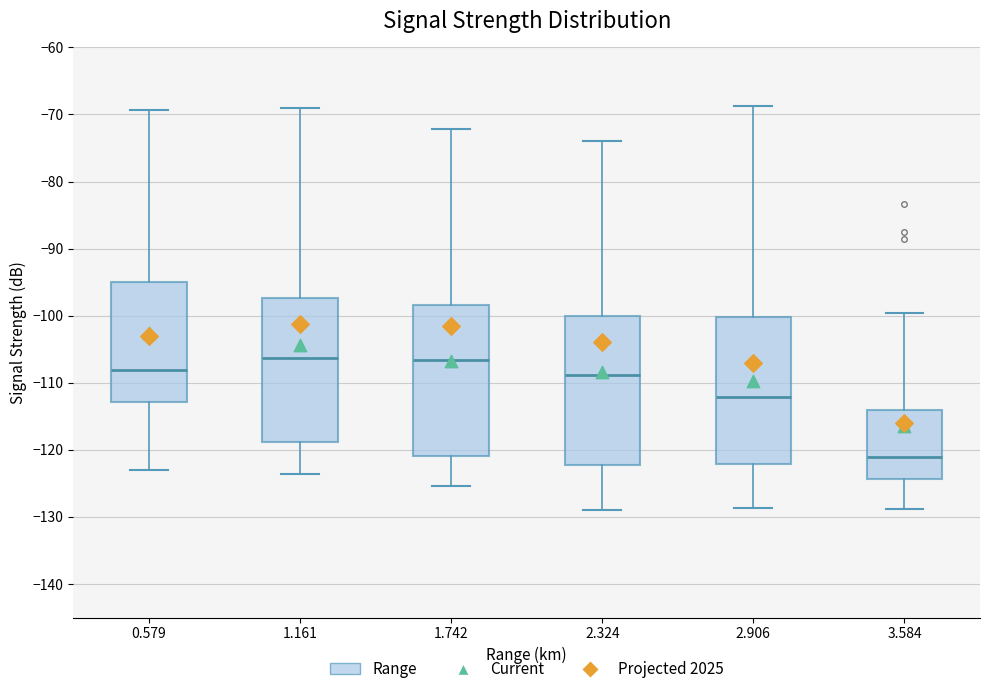

Reading left to right, transcribe this box plot: for each box, give where its median line is, the range the box spans, and where its two whiskers end, as read against the y-axis. The values are not printed on the chart, so give them approximately, as read against the axis.

0.579: median -108, box -113 to -95, whiskers -123 to -69
1.161: median -106, box -119 to -97, whiskers -124 to -69
1.742: median -107, box -121 to -98, whiskers -125 to -72
2.324: median -109, box -122 to -100, whiskers -129 to -74
2.906: median -112, box -122 to -100, whiskers -129 to -69
3.584: median -121, box -124 to -114, whiskers -129 to -100